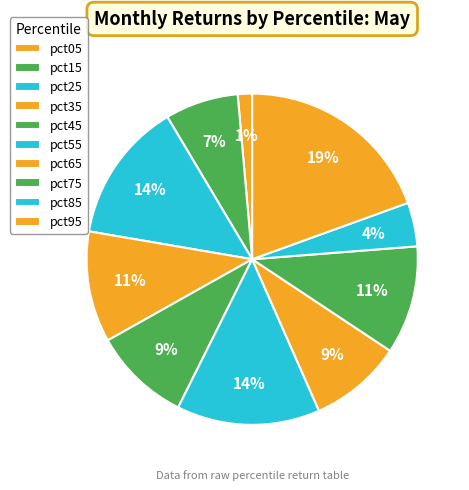

What is the smallest slice in the pie chart?

pct05